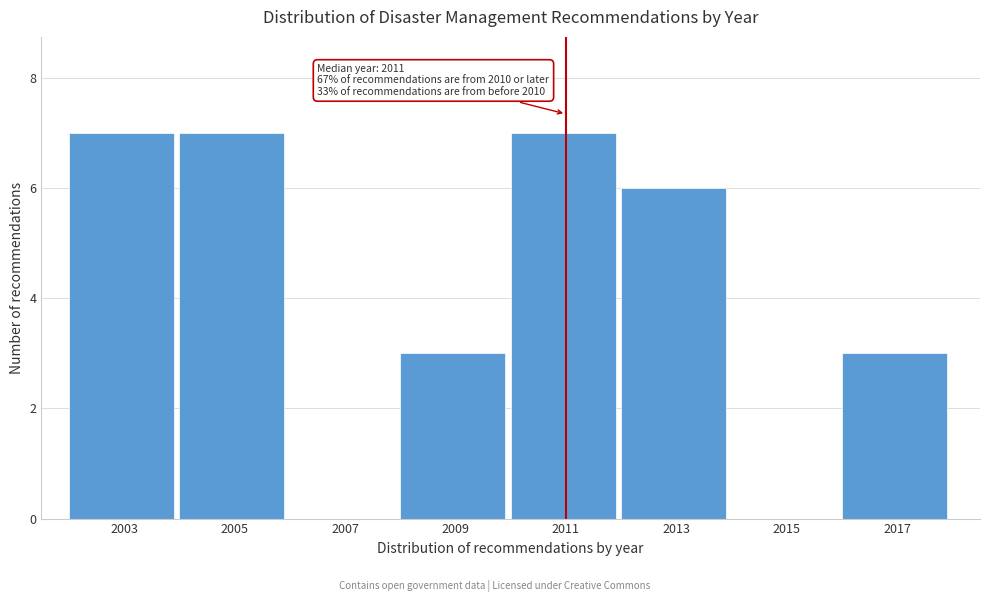

Reading left to right, transcribe all the data shown in this chart.

2003=7	2005=7	2007=0	2009=3	2011=7	2013=6	2015=0	2017=3